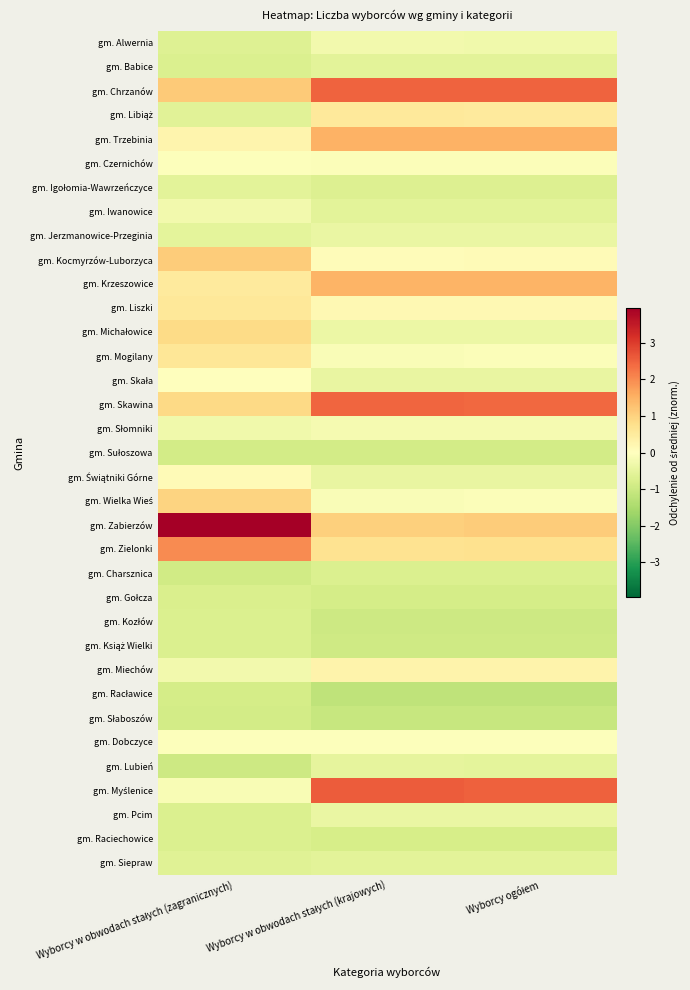

At how many categories does at least one series exceed 2?

3